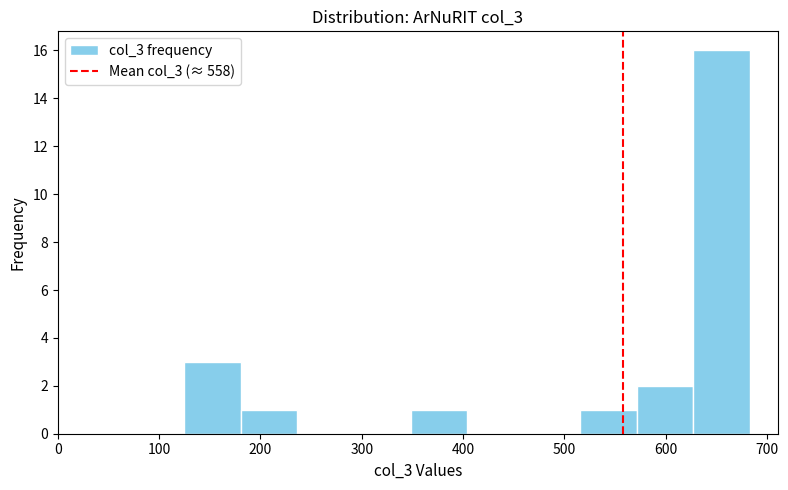

Over which range of the x-axis is the bar tallest?

630 to 680